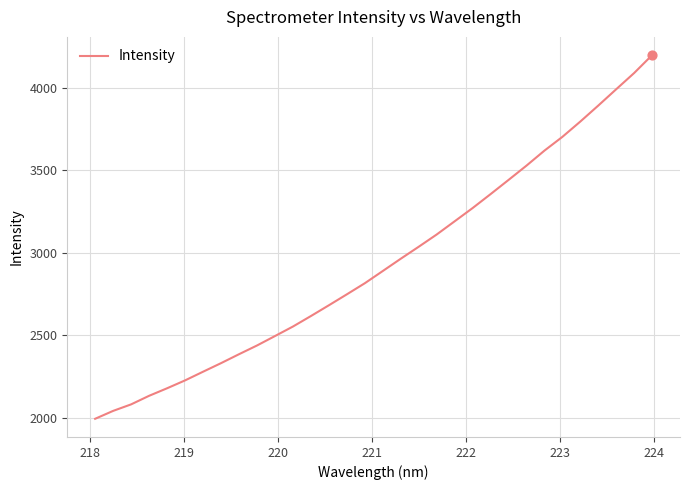

What is the maximum value shown in the chart?

4196.7